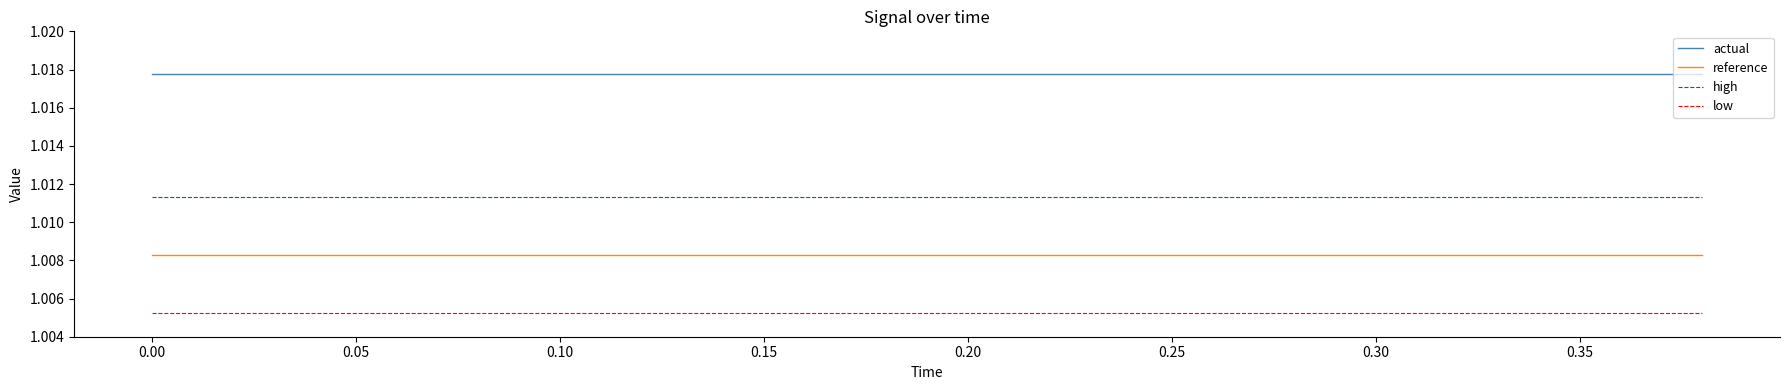

True or false: actual and high cross at least once.

False